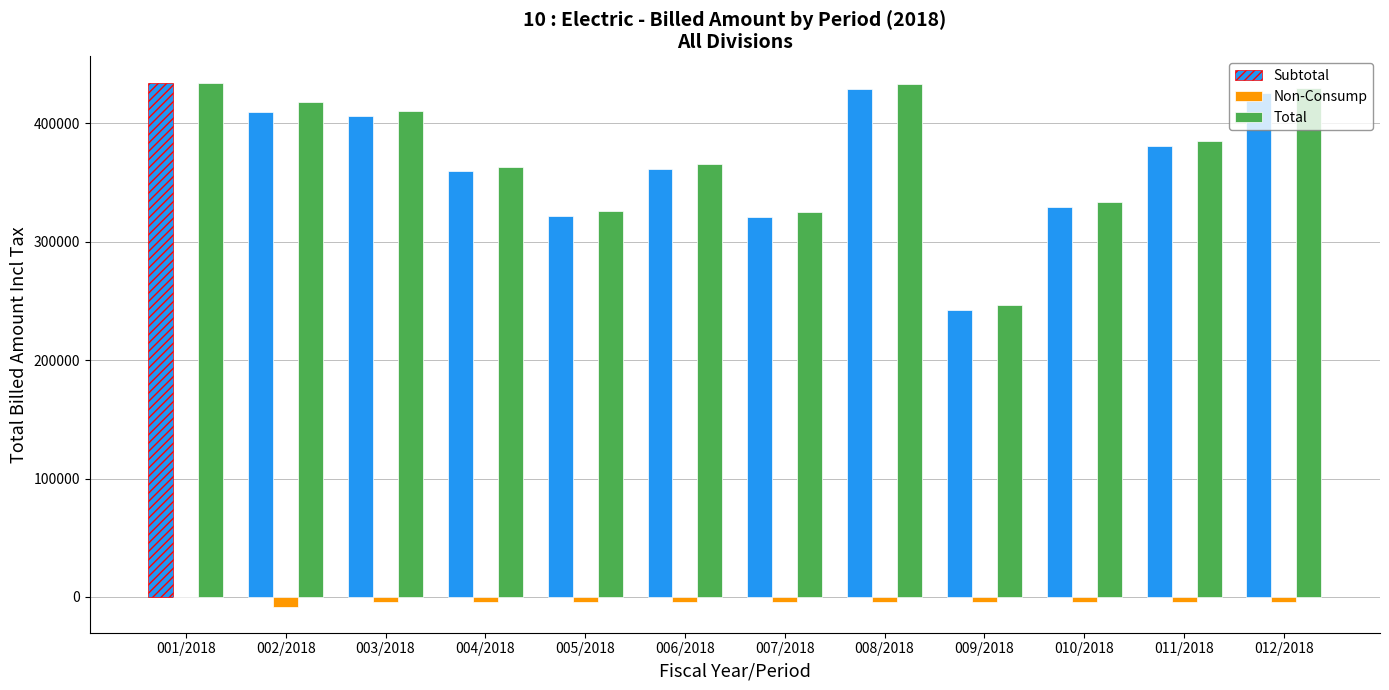

Which series changed the most between 001/2018 and 009/2018?

Subtotal